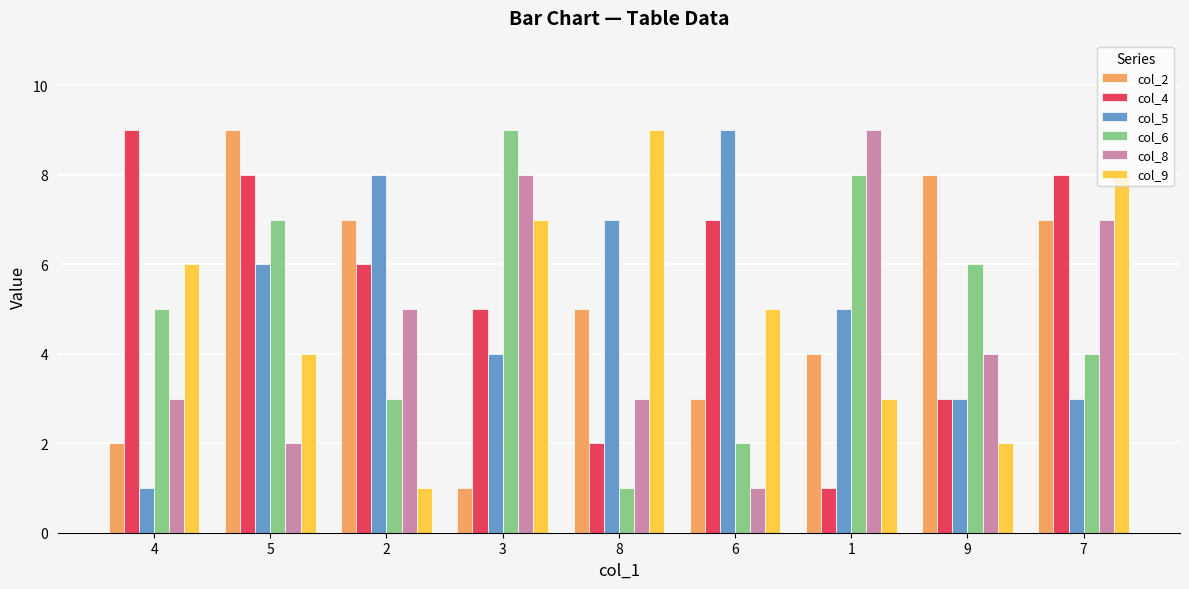

True or false: col_5 has a value of 4 at 3.

True